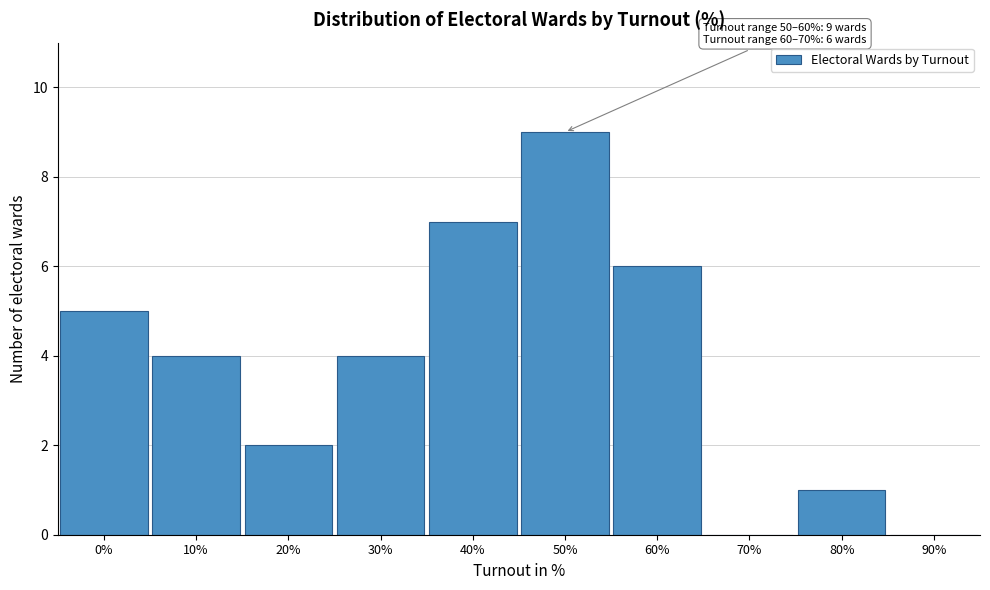

Reading left to right, extract all data points from this chart.

0%=5	10%=4	20%=2	30%=4	40%=7	50%=9	60%=6	70%=0	80%=1	90%=0